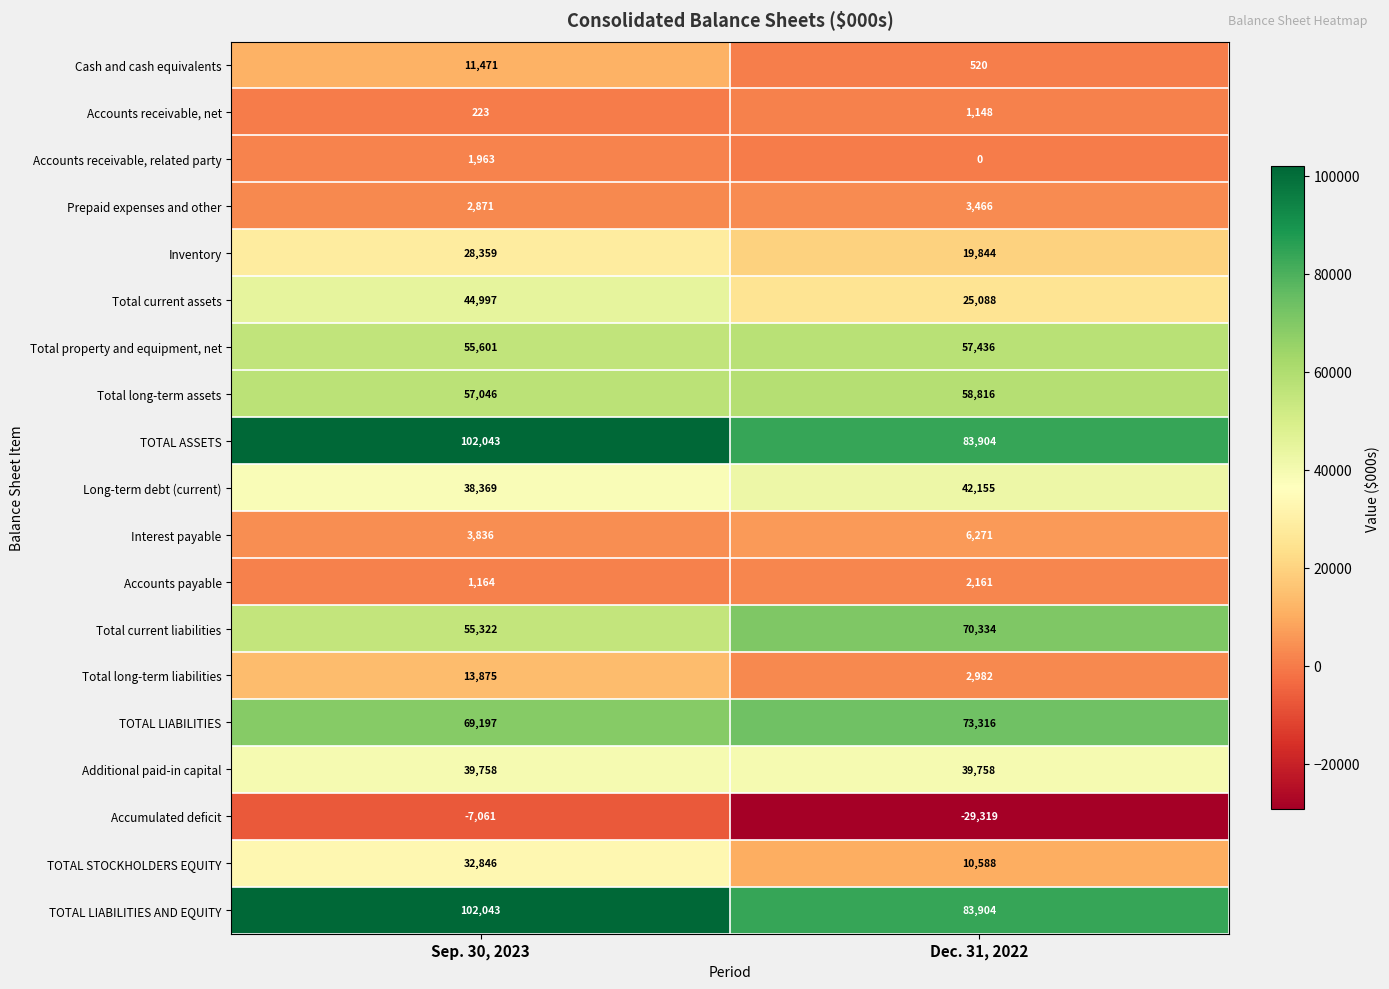

What is the approximate value of TOTAL LIABILITIES at Sep. 30, 2023?

69197